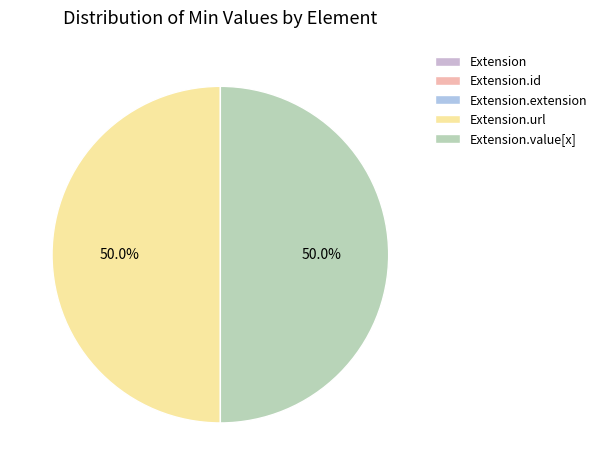

How many segments does this pie chart have?

5